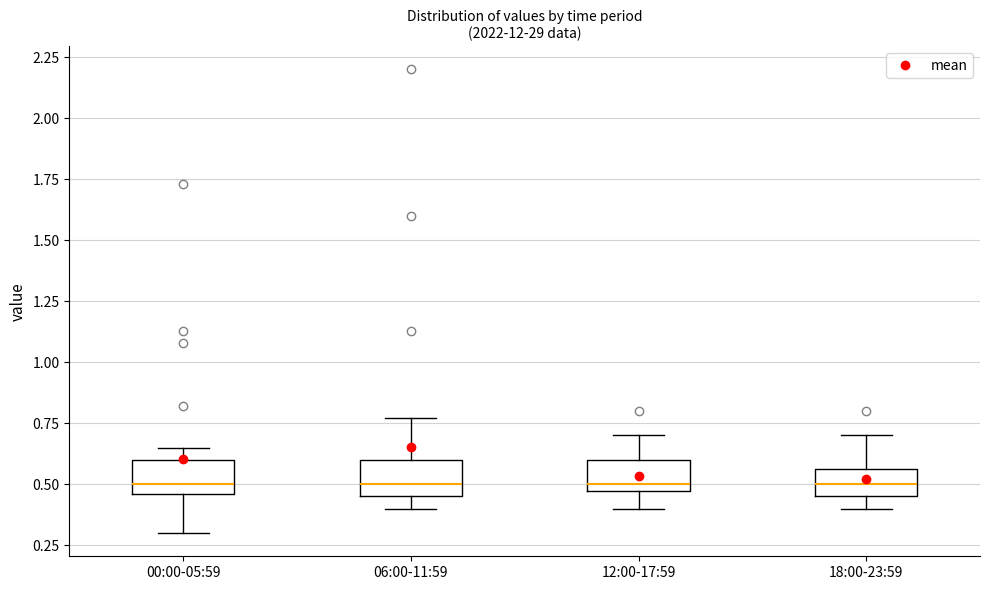

Reading left to right, read every box against the y-axis: the position of its median line, the range the box covers, and the ends of its whiskers. The values are not printed on the chart, so give them approximately, as read against the axis.

00:00-05:59: median 0.50, box 0.45 to 0.60, whiskers 0.30 to 0.65
06:00-11:59: median 0.50, box 0.45 to 0.60, whiskers 0.40 to 0.75
12:00-17:59: median 0.50, box 0.45 to 0.60, whiskers 0.40 to 0.70
18:00-23:59: median 0.50, box 0.45 to 0.55, whiskers 0.40 to 0.70